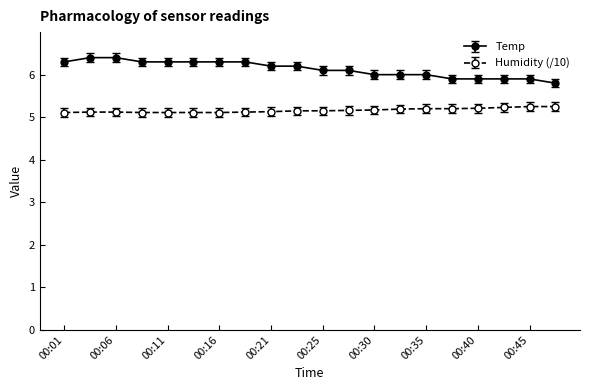

What is the difference between the maximum and minimum values in the Temp series?

0.6